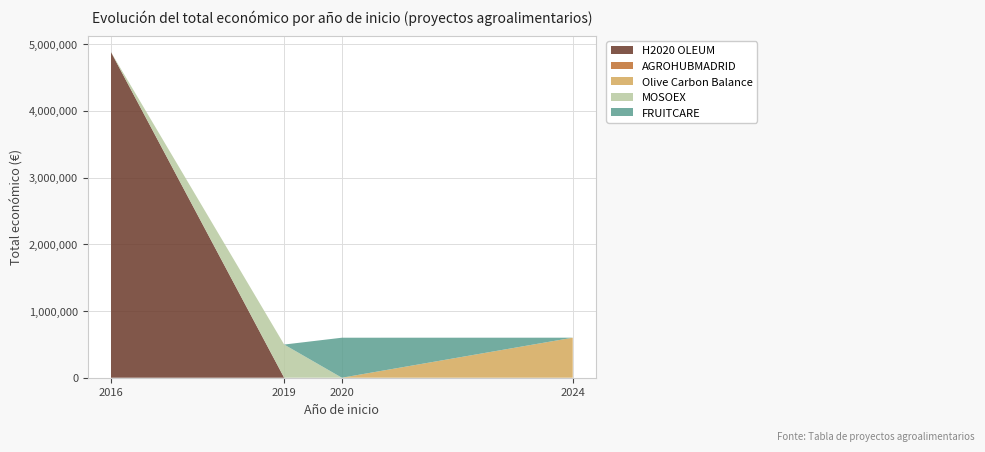

At which category is the sum across all series the highest?

2016